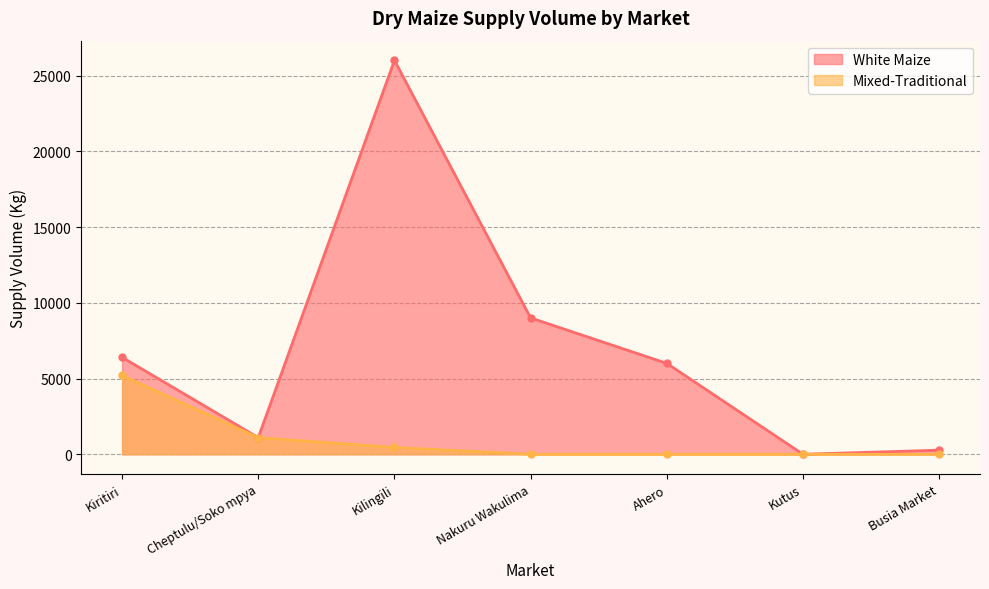

Which series has the largest total across all categories?

White Maize